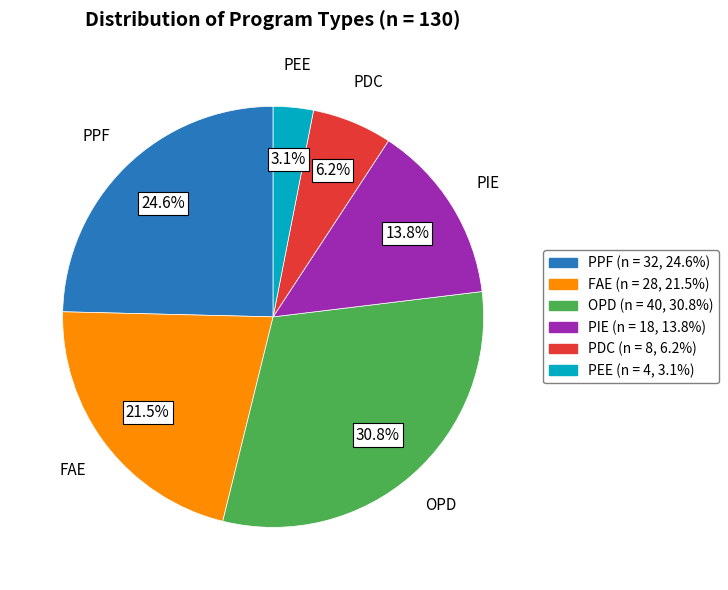

What is the smallest slice in the pie chart?

PEE